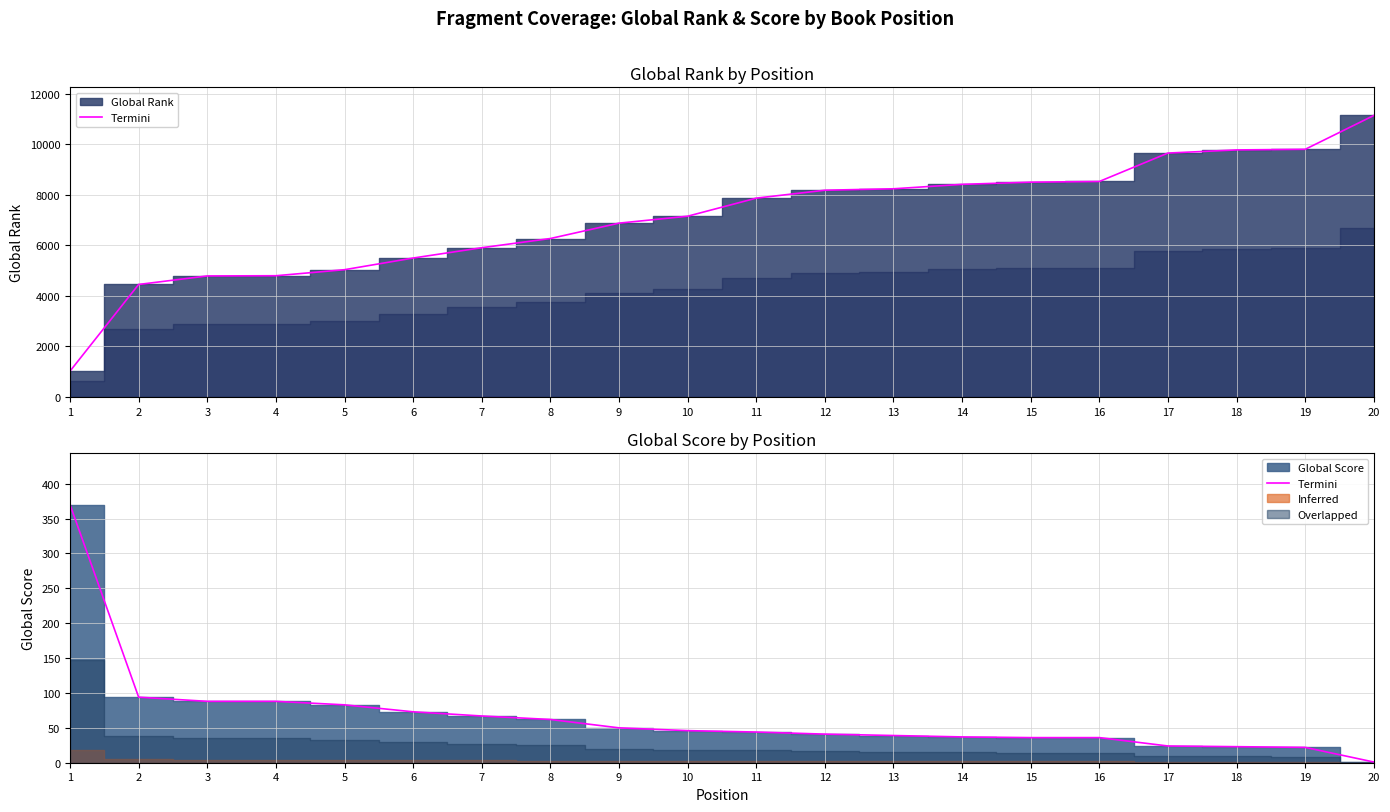

Reading left to right, extract all data points from this chart.

1=370	2=94	3=88	4=88	5=83	6=73	7=67	8=62	9=50	10=46	11=44	12=41	13=39	14=37	15=36	16=36	17=24	18=23	19=22	20=1